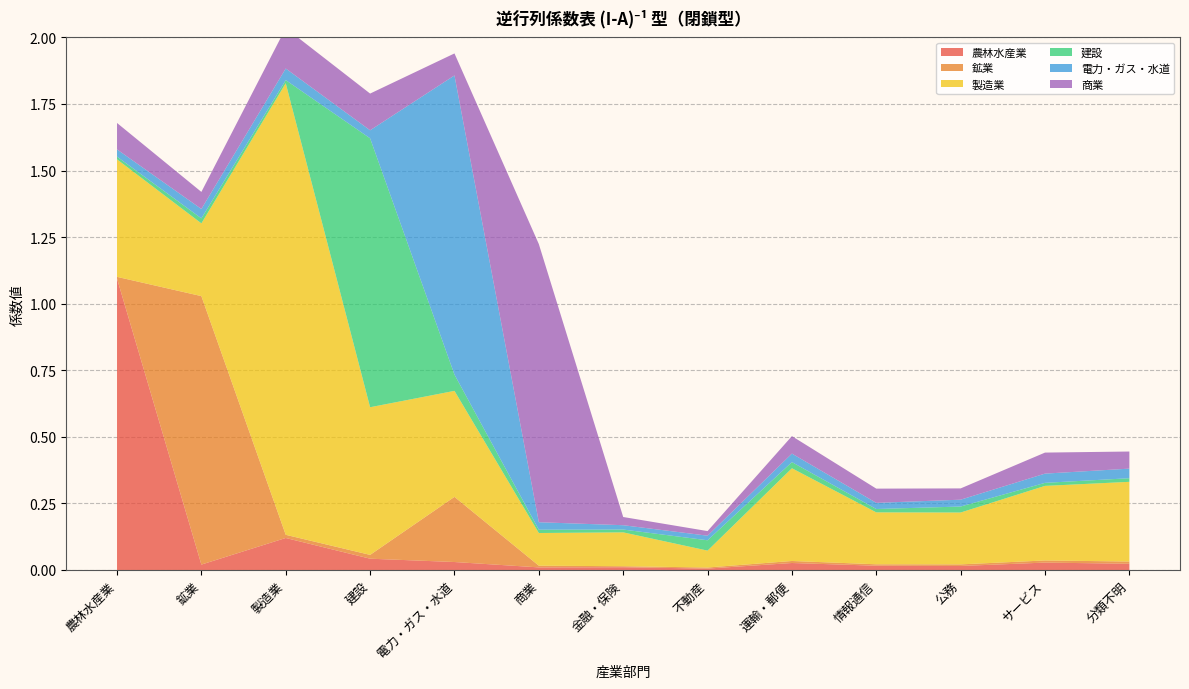

Reading right to left, what are all the values shown in this chart?

農林水産業: 分類不明=0.0	サービス=0.0	公務=0.0	情報通信=0.0	運輸・郵便=0.0	不動産=0.0	金融・保険=0.0	商業=0.0	電力・ガス・水道=0.0	建設=0.0	製造業=0.1	鉱業=0.0	農林水産業=1.1
鉱業: 分類不明=0.0	サービス=0.0	公務=0.0	情報通信=0.0	運輸・郵便=0.0	不動産=0.0	金融・保険=0.0	商業=0.0	電力・ガス・水道=0.2	建設=0.0	製造業=0.0	鉱業=1.0	農林水産業=0.0
製造業: 分類不明=0.3	サービス=0.3	公務=0.2	情報通信=0.2	運輸・郵便=0.3	不動産=0.1	金融・保険=0.1	商業=0.1	電力・ガス・水道=0.4	建設=0.6	製造業=1.7	鉱業=0.3	農林水産業=0.4
建設: 分類不明=0.0	サービス=0.0	公務=0.0	情報通信=0.0	運輸・郵便=0.0	不動産=0.0	金融・保険=0.0	商業=0.0	電力・ガス・水道=0.1	建設=1.0	製造業=0.0	鉱業=0.0	農林水産業=0.0
電力・ガス・水道: 分類不明=0.0	サービス=0.0	公務=0.0	情報通信=0.0	運輸・郵便=0.0	不動産=0.0	金融・保険=0.0	商業=0.0	電力・ガス・水道=1.1	建設=0.0	製造業=0.0	鉱業=0.0	農林水産業=0.0
商業: 分類不明=0.1	サービス=0.1	公務=0.0	情報通信=0.1	運輸・郵便=0.1	不動産=0.0	金融・保険=0.0	商業=1.0	電力・ガス・水道=0.1	建設=0.1	製造業=0.2	鉱業=0.1	農林水産業=0.1